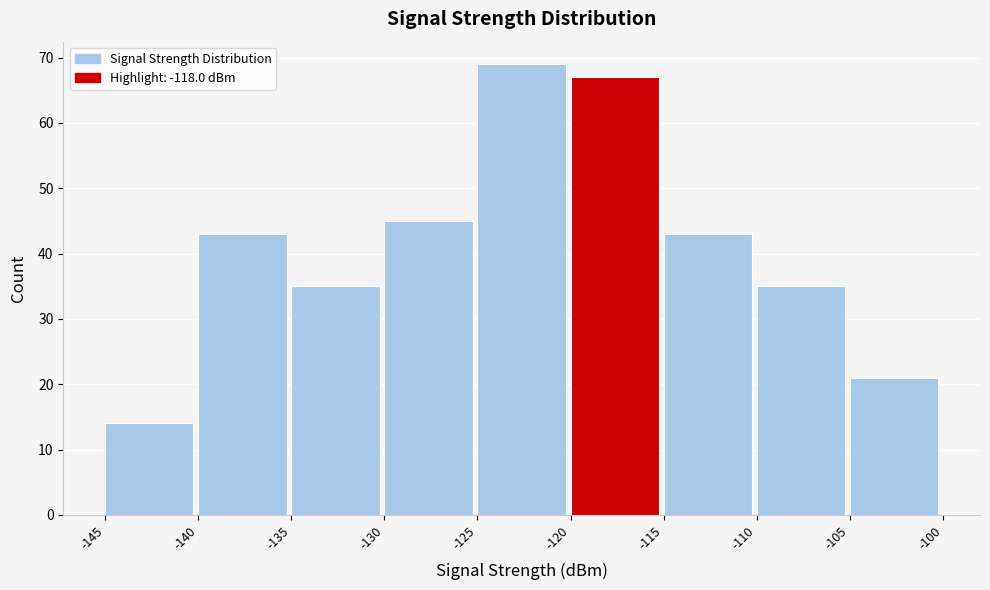

What is the height of the bar covering -125 to -120 on the x-axis? The values are not printed on the chart, so give them approximately, as read against the axis.

69